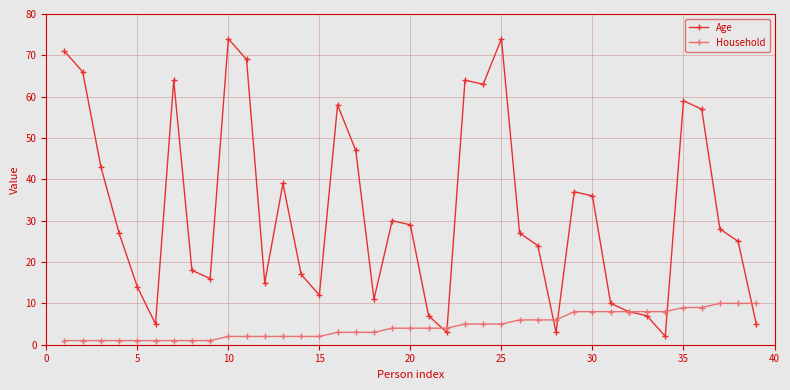

Which series has the widest spread of values?

Age